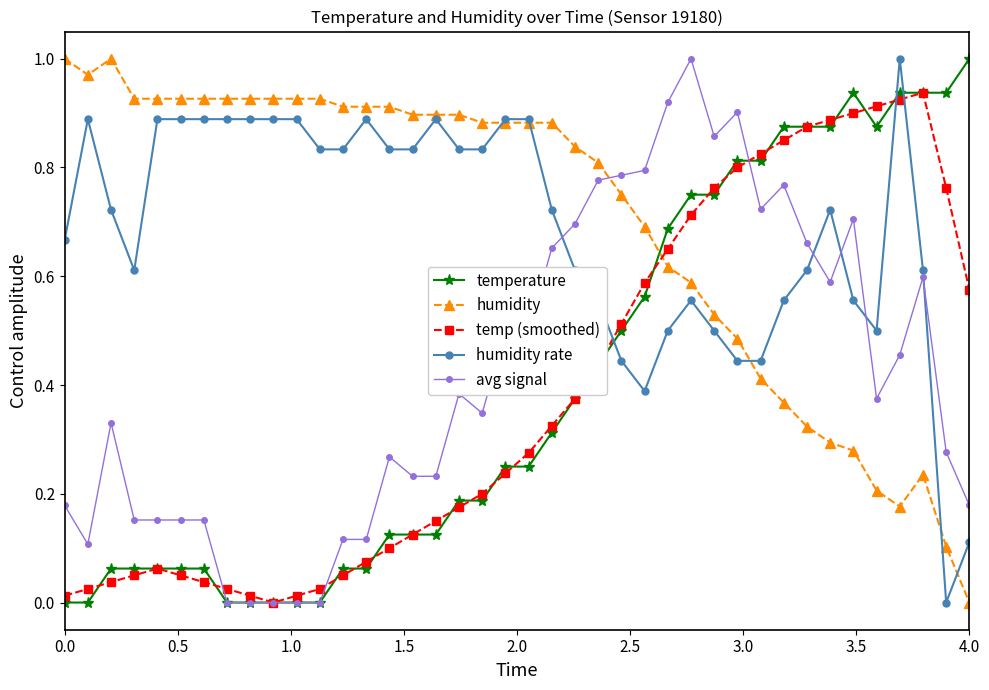

True or false: humidity rate and temperature cross at least once.

True